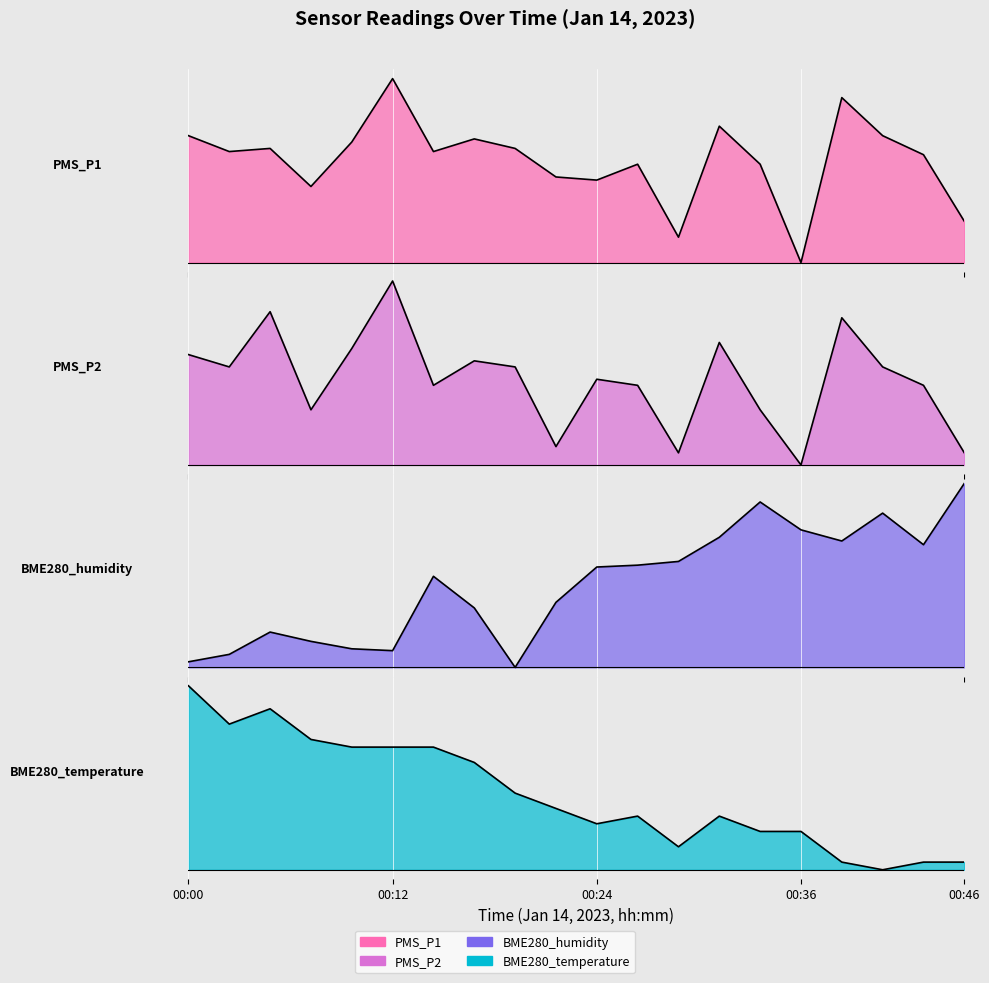

What is the approximate value of PMS_P1 at 00:09?

0.7